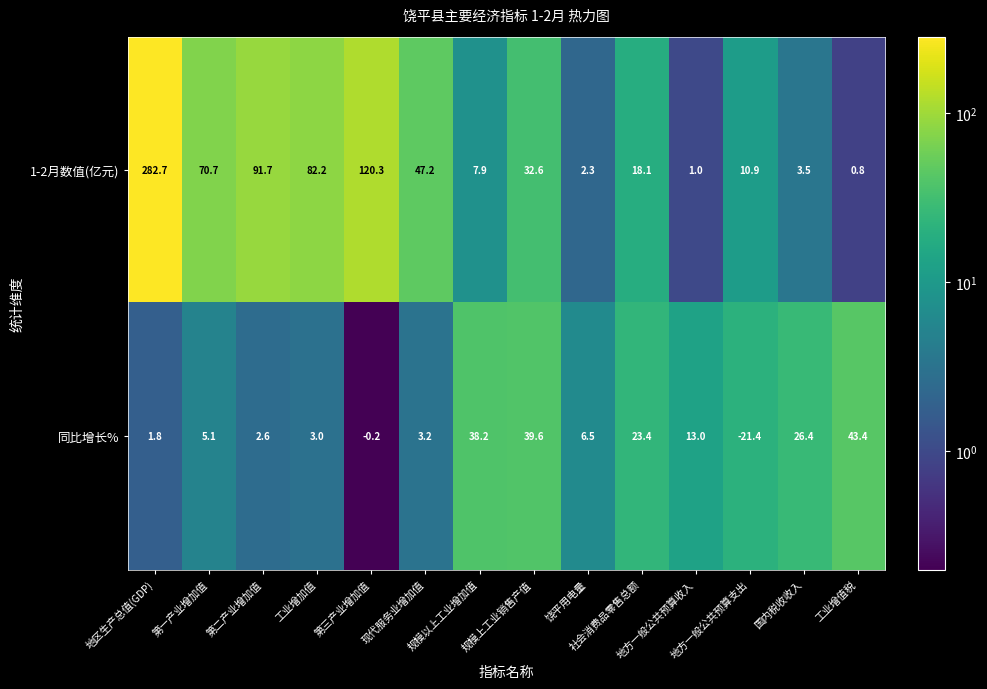

List the series in order of their peak value, lowest first.

同比增长%, 1-2月数值(亿元)